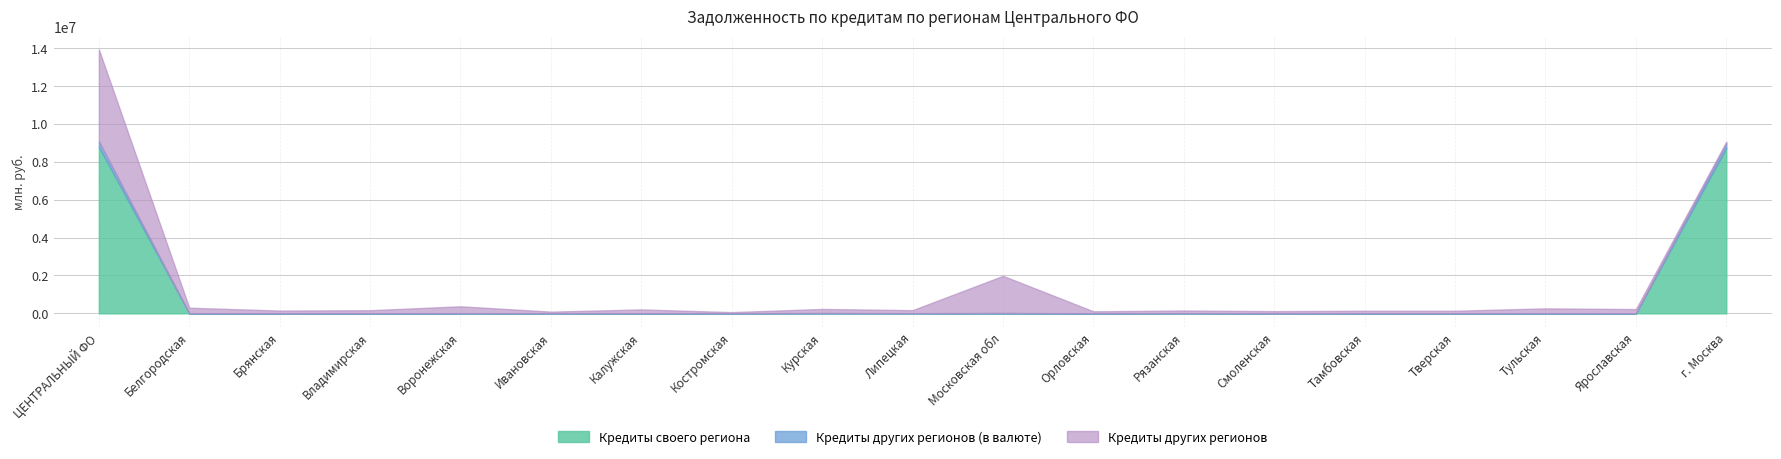

What is the sum of the Кредиты других регионов (в валюте) values at 16 and 15?

8873